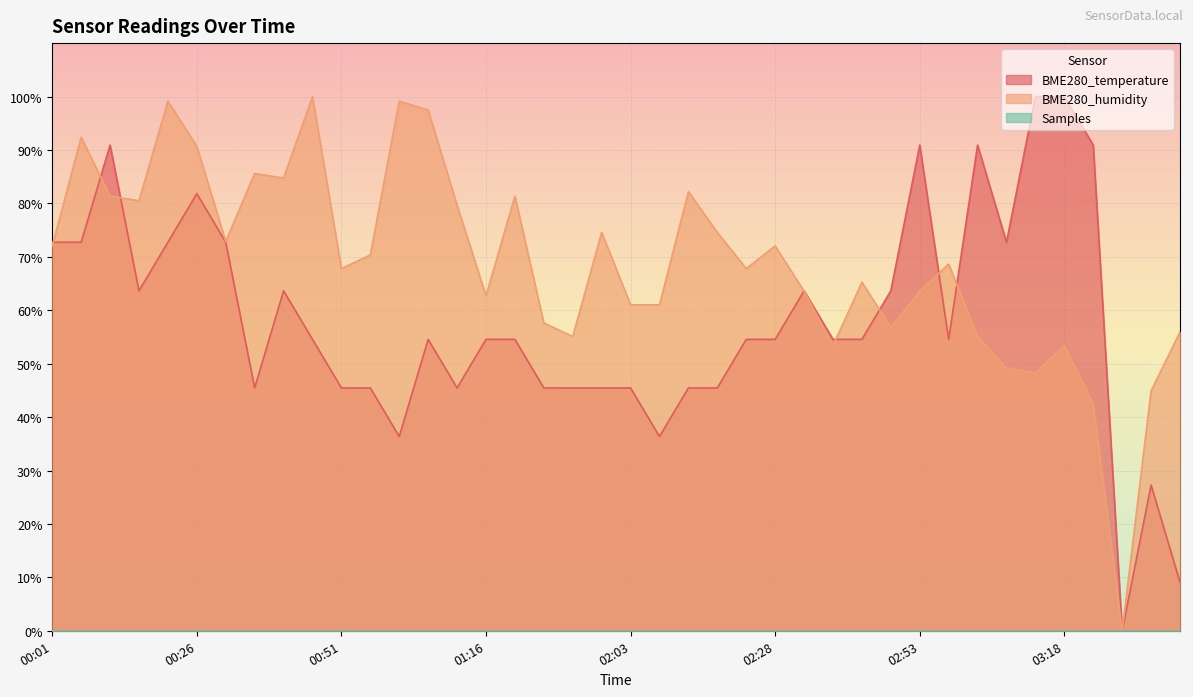

The value of BME280_humidity at 02:13 is 45.8. True or false?

False